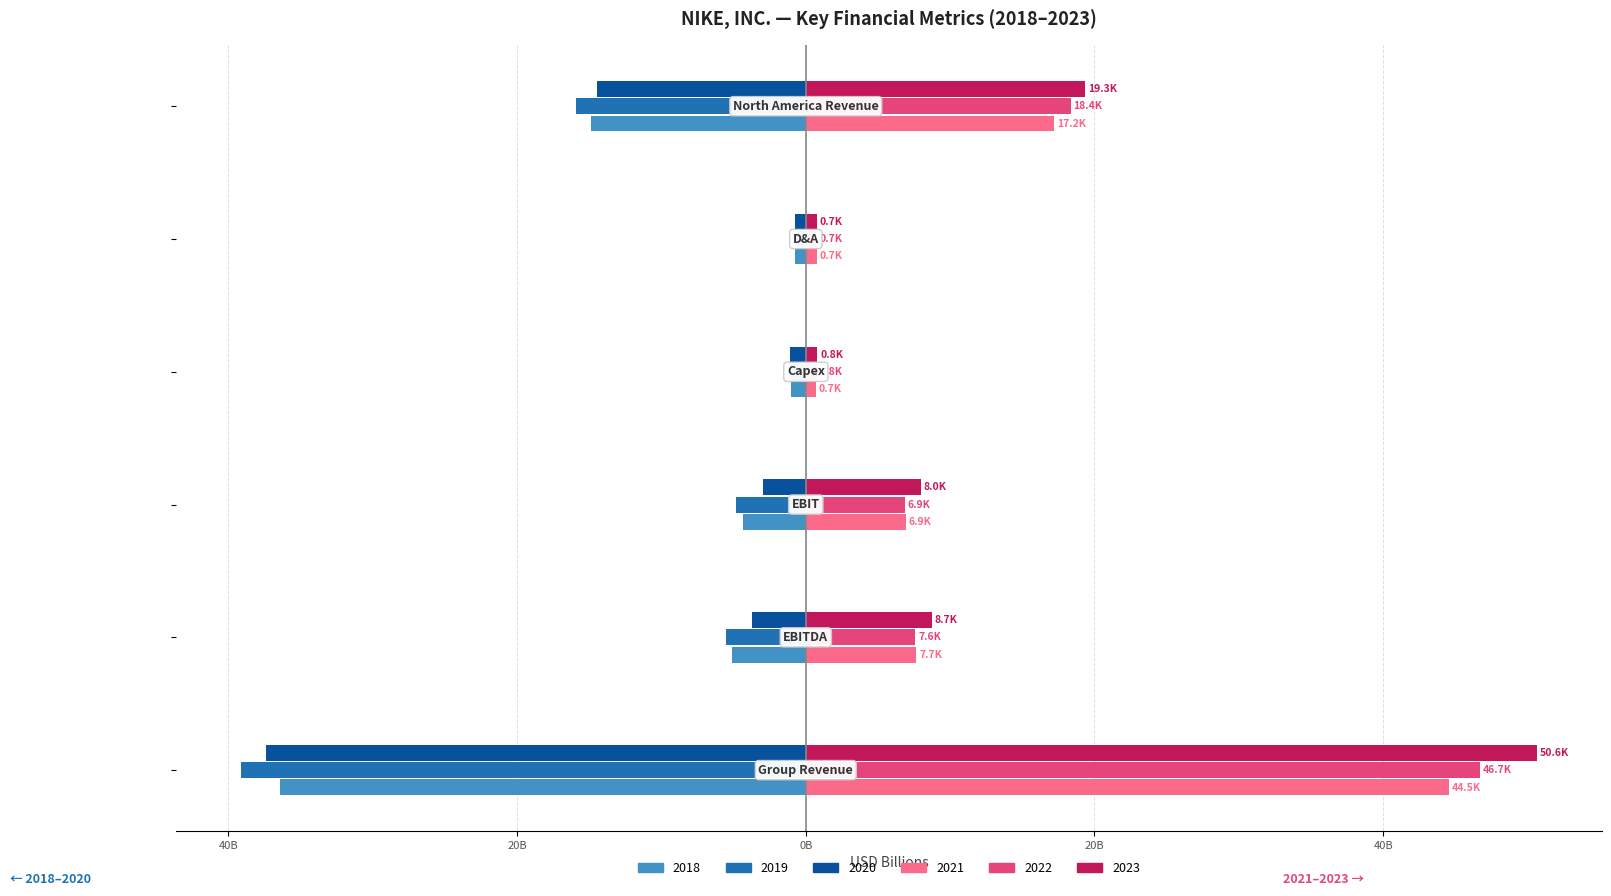

What are all the series names shown in the legend?

2018, 2019, 2020, 2021, 2022, 2023